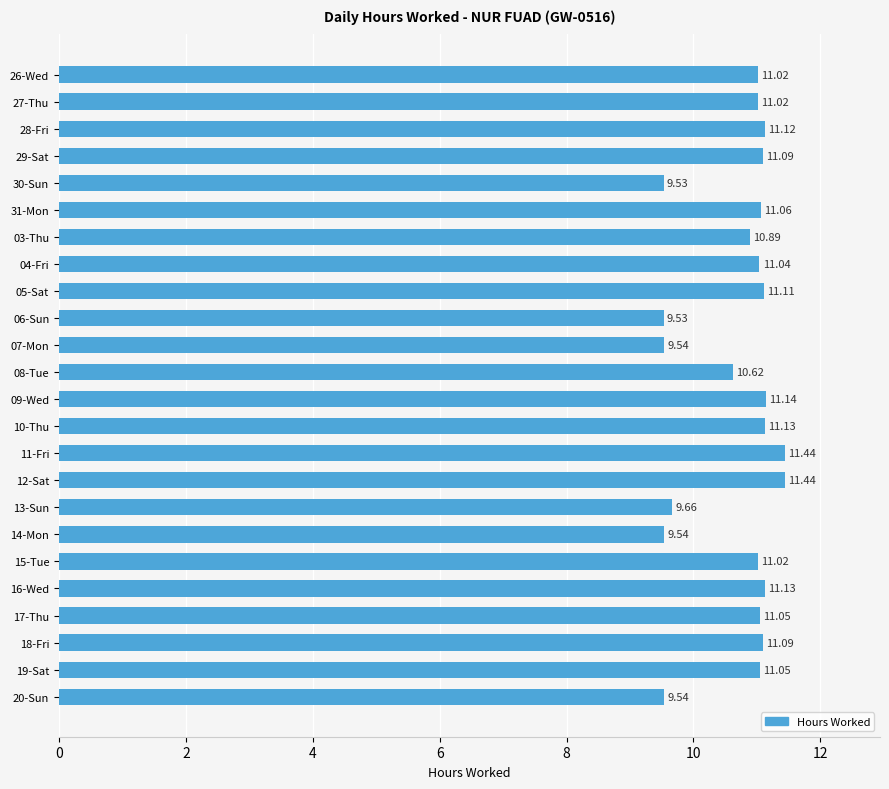

What is the change in value from 11-Fri to 30-Sun?

-1.9